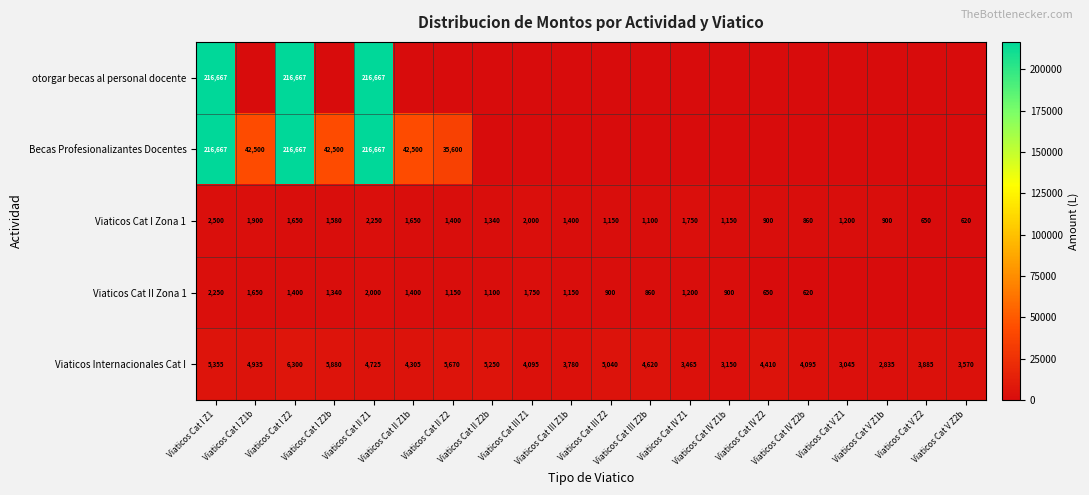

What is the sum of all Viaticos Cat I Zona 1 values?

27950